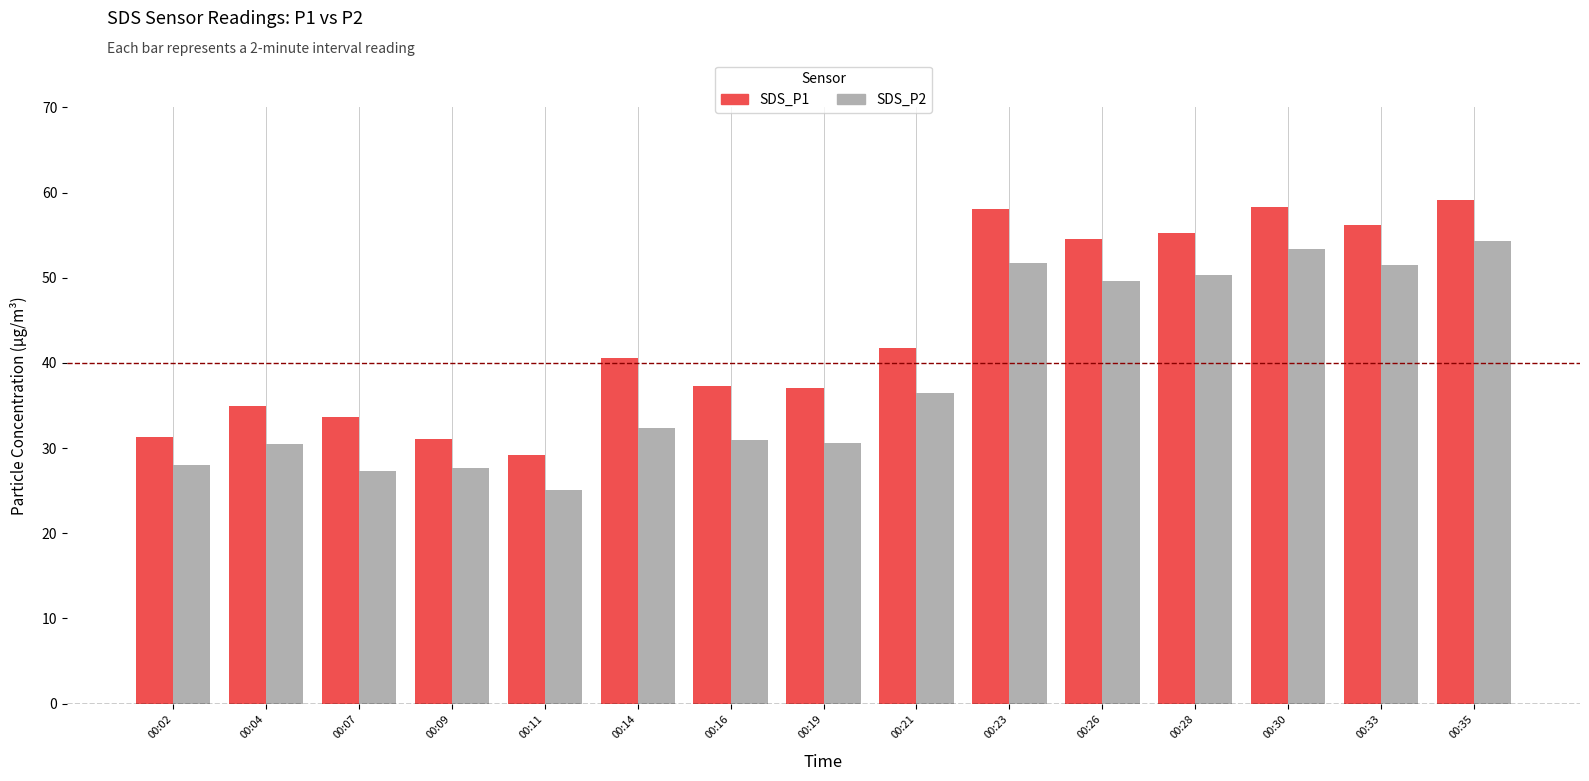

True or false: SDS_P2 has a value of 45.0 at 00:04.

False